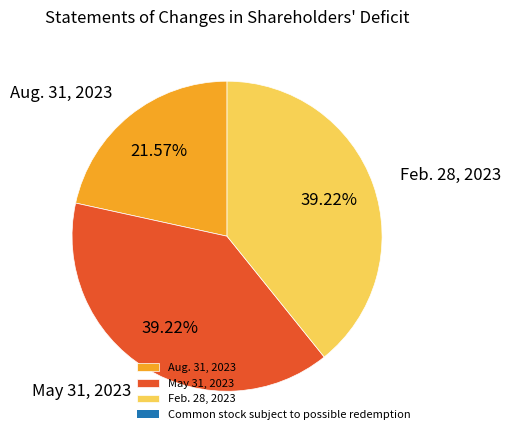

Does Aug. 31, 2023 account for over 50% of the chart?

No